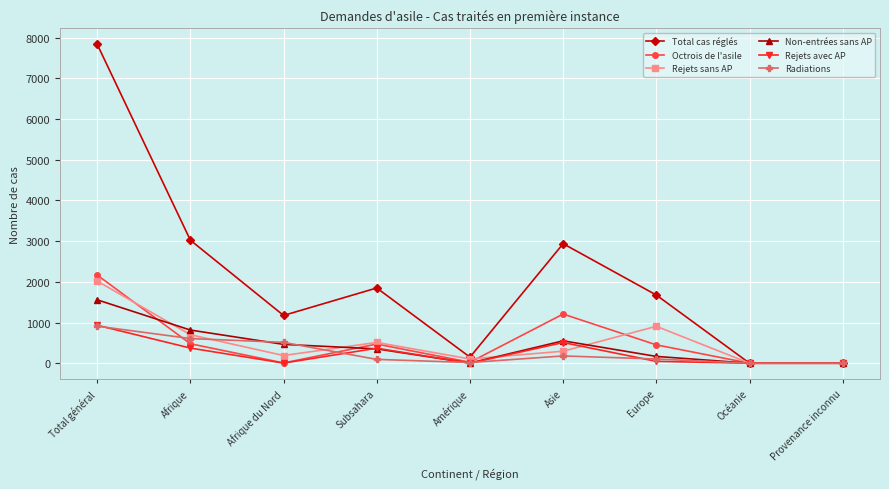

At which label does Radiations reach its peak?

Total général